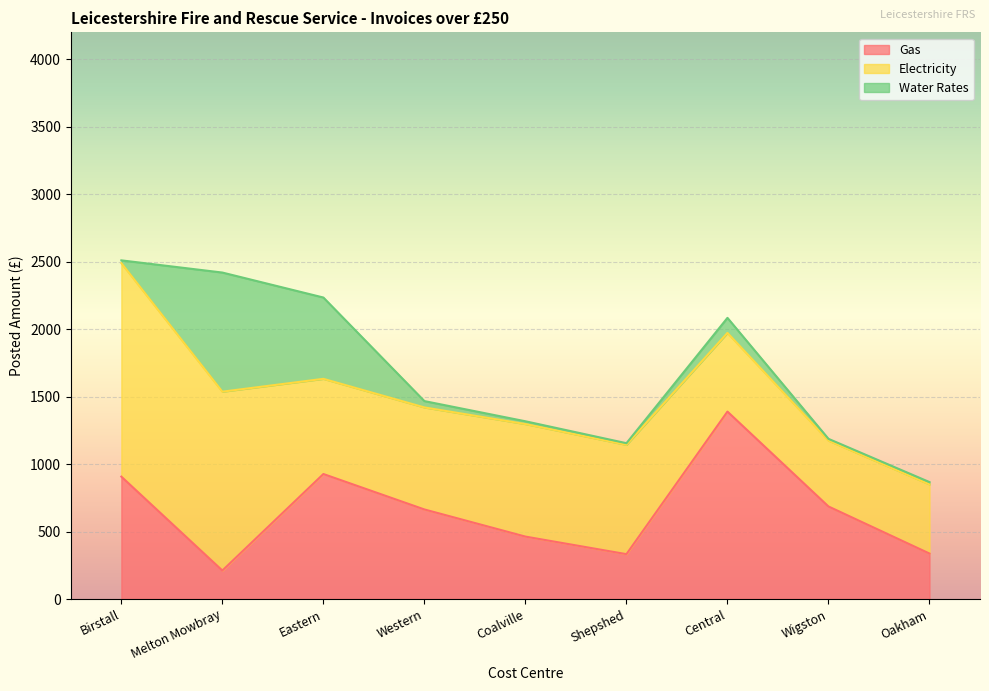

What value does the Electricity series have at Western?

756.1